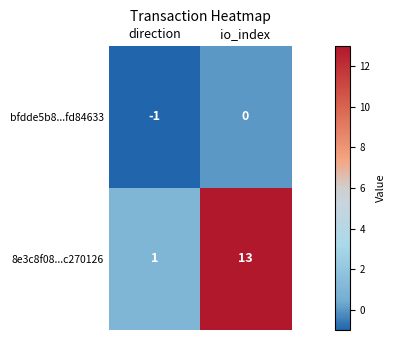

How many categories are shown in the chart?

2